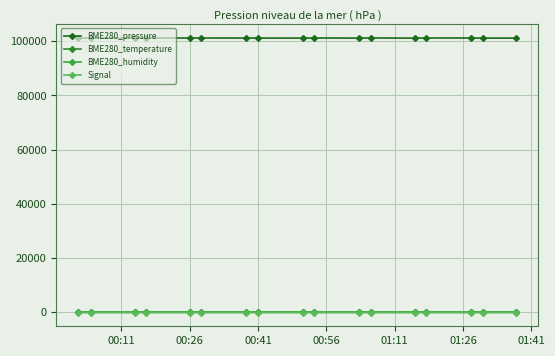

Is this an area chart (filled region under the line)?

No